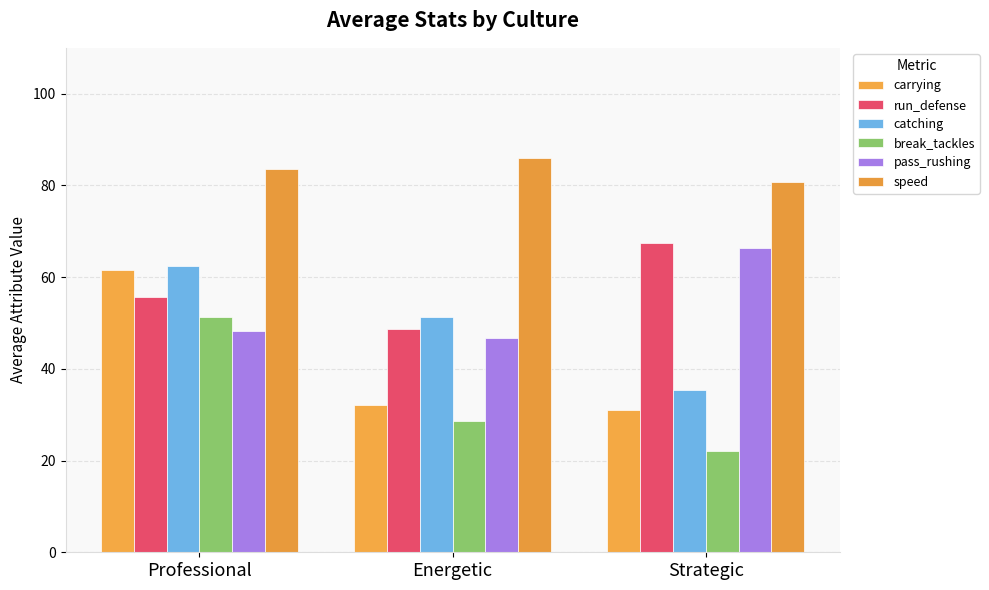

Are the bars grouped side by side (vs. stacked)?

Yes